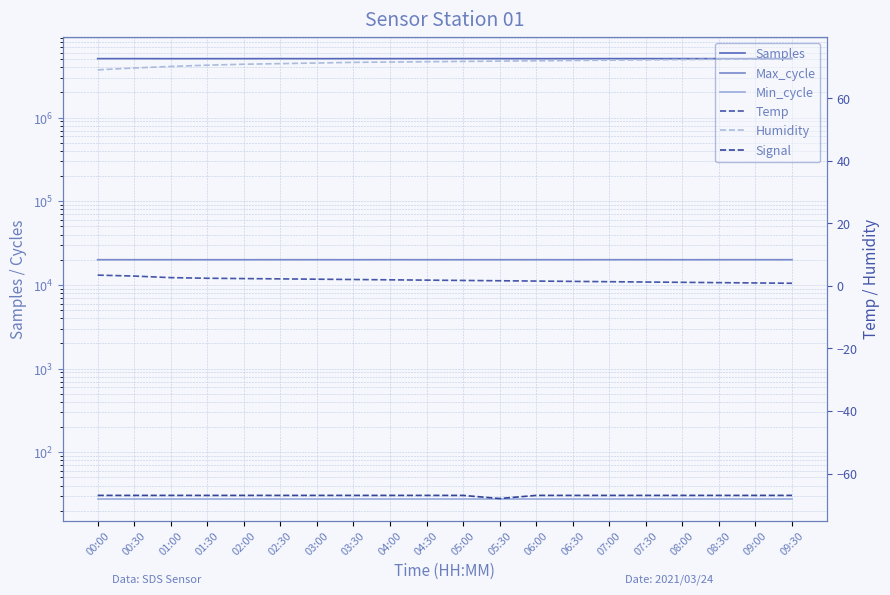

True or false: Min_cycle and Temp intersect in this chart.

False